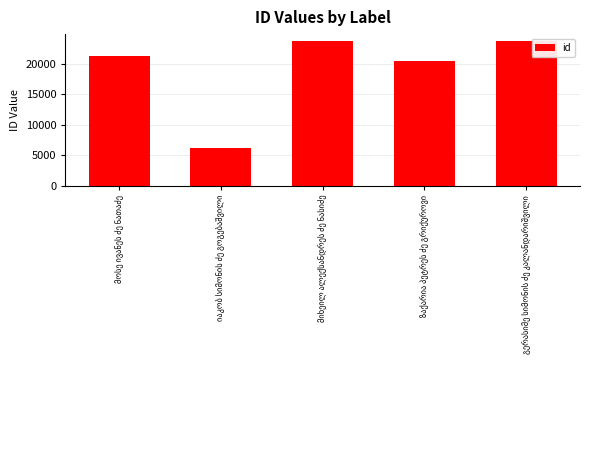

What is the minimum value shown in the chart?

6225